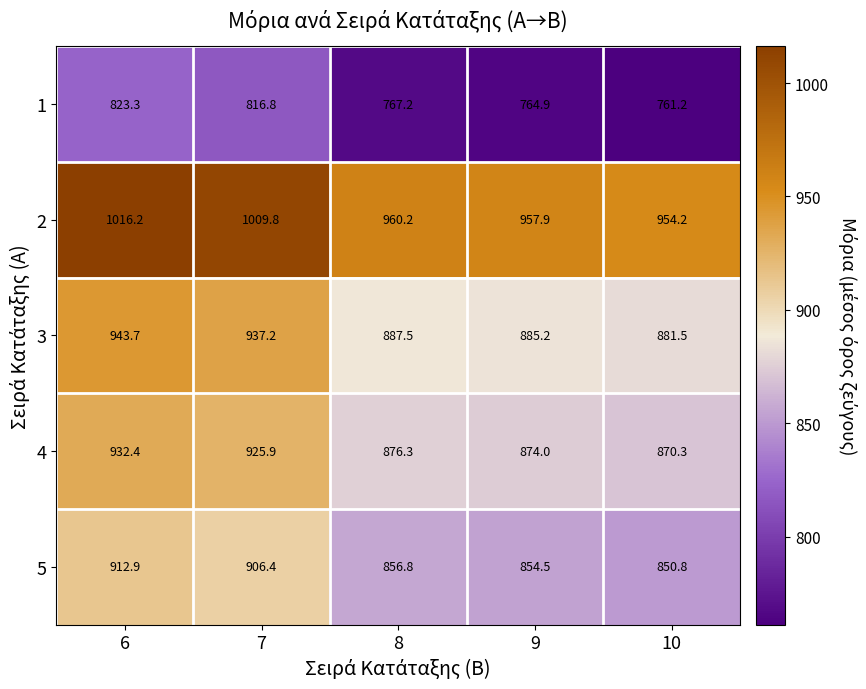

Where does the 2 series first go above 960?

6